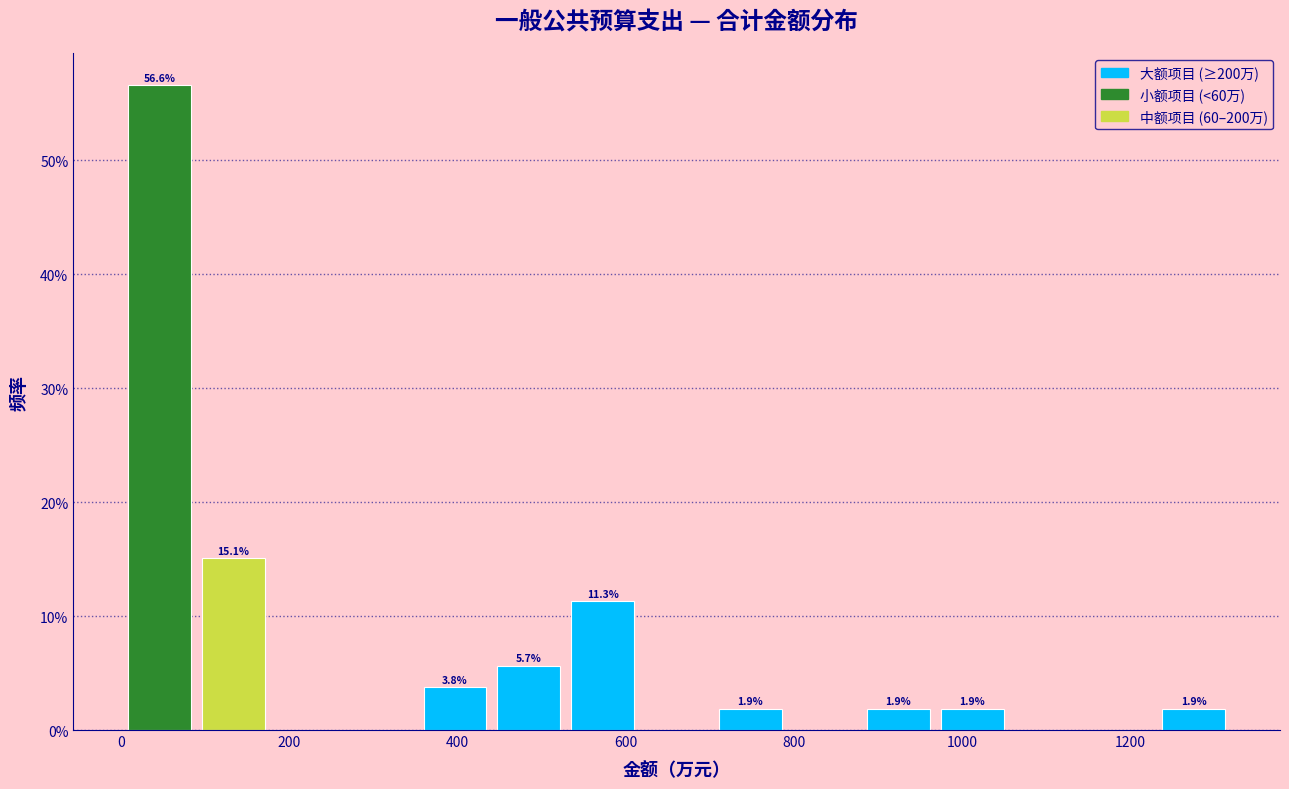

Over which range of the x-axis is the bar tallest?

0 to 80